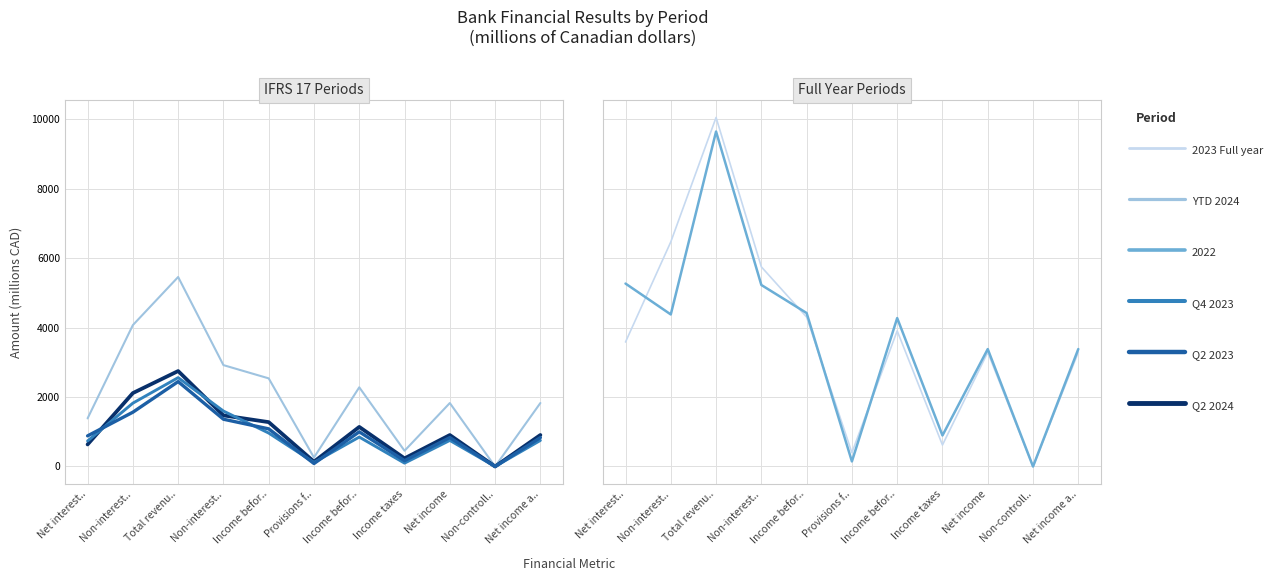

What is the value of the Q4 2023 point at the 6th from the left?

115